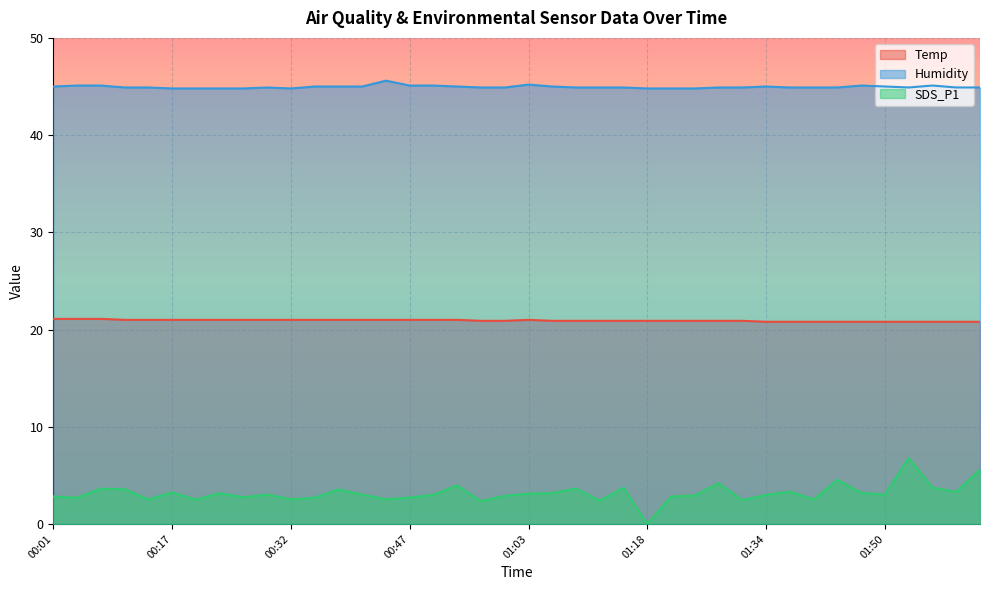

Reading left to right, what are all the values shown in this chart?

Temp: 21.1	21.1	21.1	21.0	21.0	21.0	21.0	21.0	21.0	21.0	21.0	21.0	21.0	21.0	21.0	21.0	21.0	21.0	20.9	20.9	21.0	20.9	20.9	20.9	20.9	20.9	20.9	20.9	20.9	20.9	20.8	20.8	20.8	20.8	20.8	20.8	20.8	20.8	20.8	20.8
Humidity: 45.0	45.1	45.1	44.9	44.9	44.8	44.8	44.8	44.8	44.9	44.8	45.0	45.0	45.0	45.6	45.1	45.1	45.0	44.9	44.9	45.2	45.0	44.9	44.9	44.9	44.8	44.8	44.8	44.9	44.9	45.0	44.9	44.9	44.9	45.1	45.0	44.9	45.1	44.9	44.9
SDS_P1: 2.8	2.7	3.6	3.6	2.5	3.2	2.5	3.2	2.8	3.0	2.5	2.7	3.5	3.0	2.5	2.7	3.0	4.0	2.4	2.9	3.1	3.2	3.6	2.4	3.7	0.0	2.8	2.9	4.2	2.5	3.0	3.3	2.5	4.5	3.2	3.0	6.8	3.8	3.3	5.6